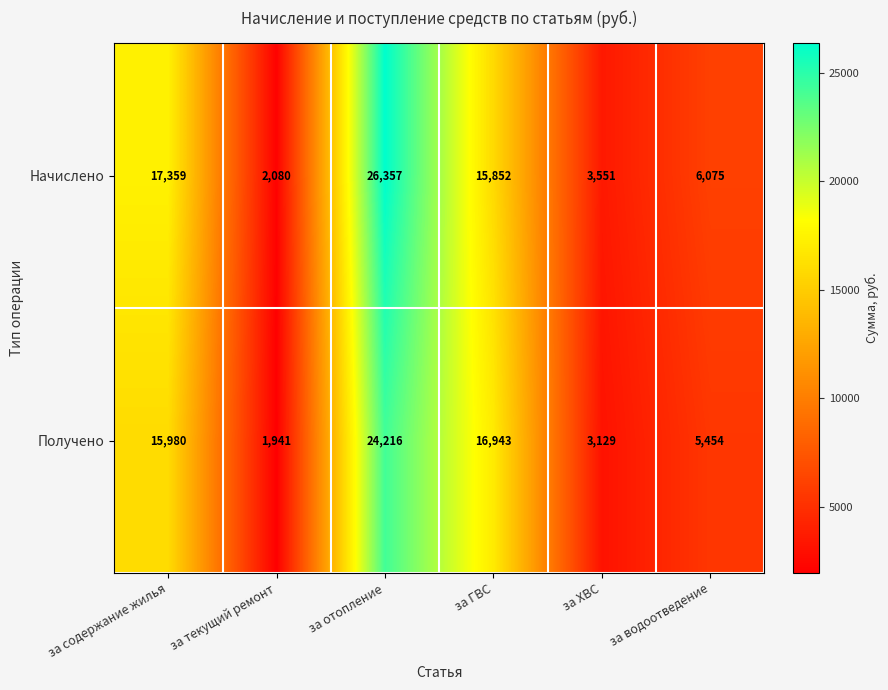

True or false: Получено has a value of 34318 at за отопление.

False